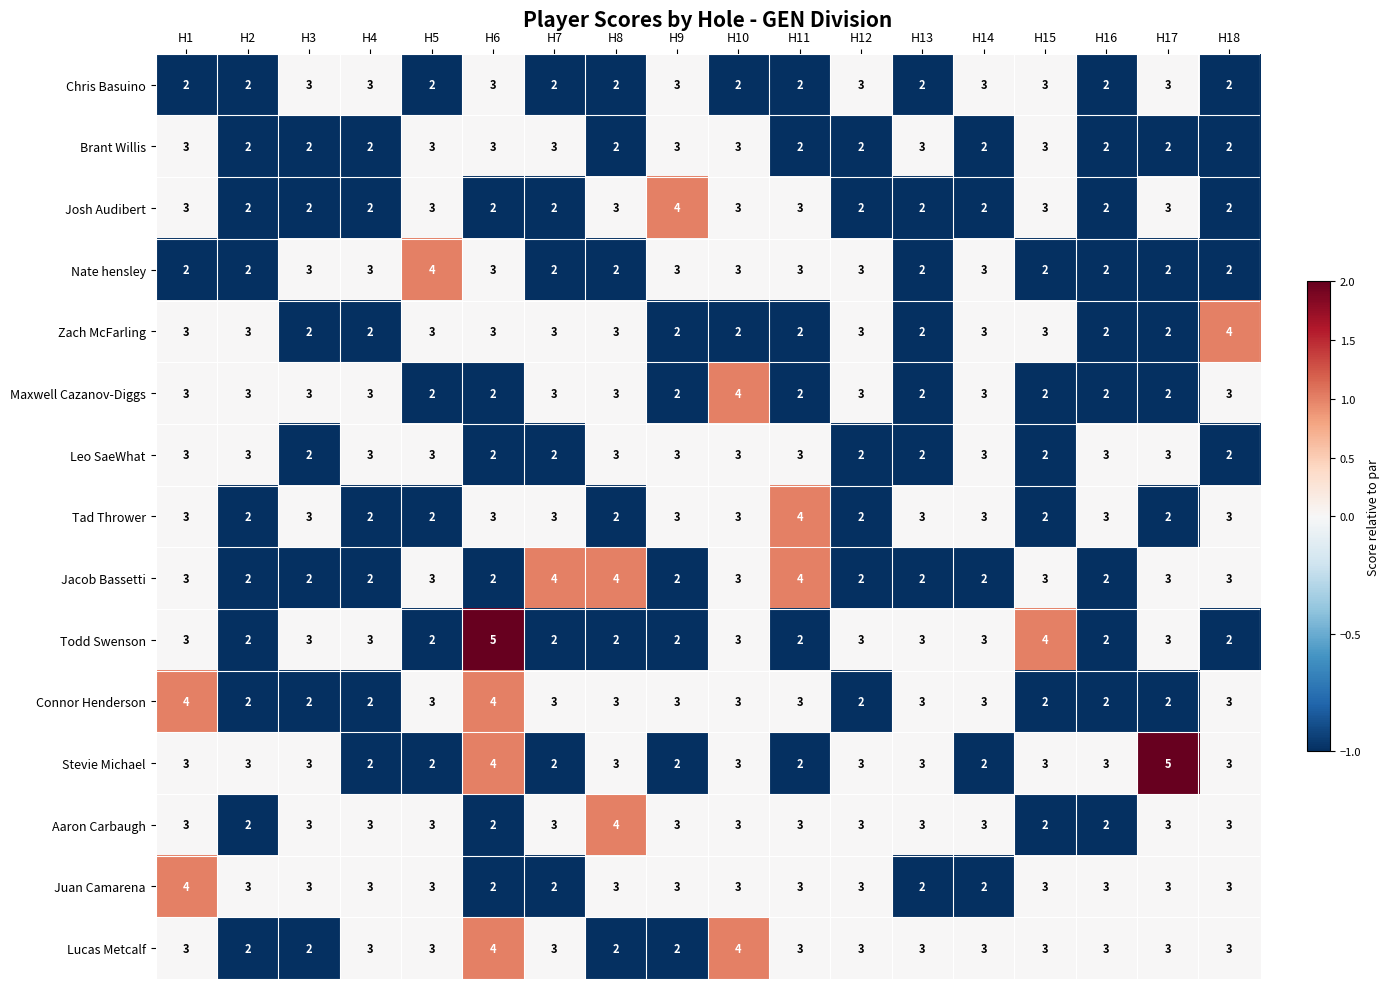

Is it true that Brant Willis equals 3 at H9?

True